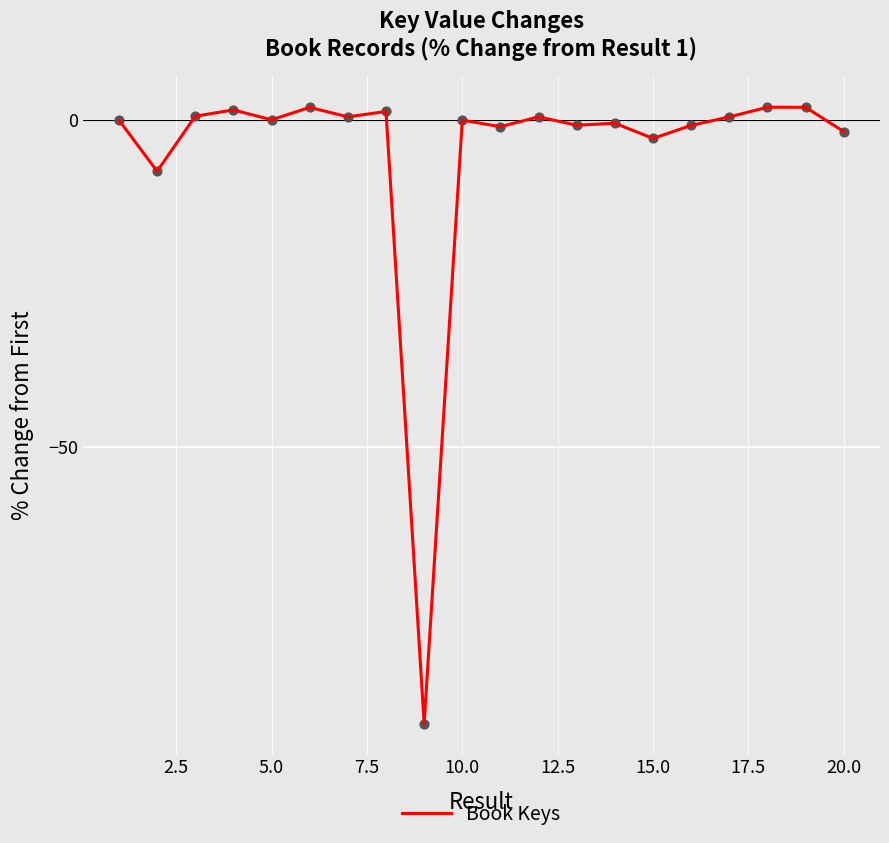

What is the minimum value shown in the chart?

-92.2